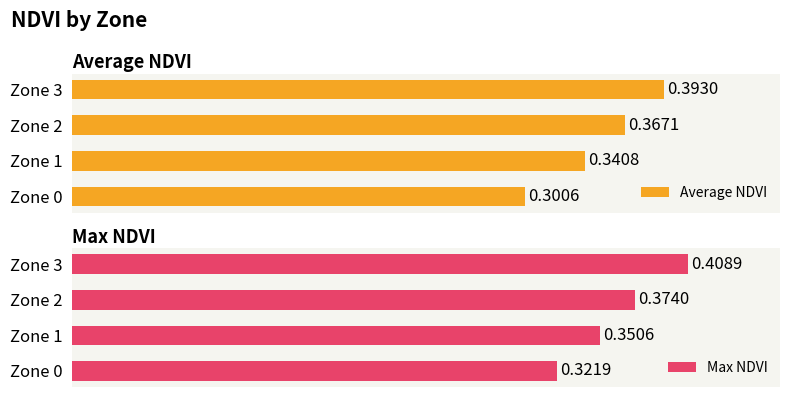

Rank the categories by Max NDVI value from lowest to highest.

Zone 0, Zone 1, Zone 2, Zone 3